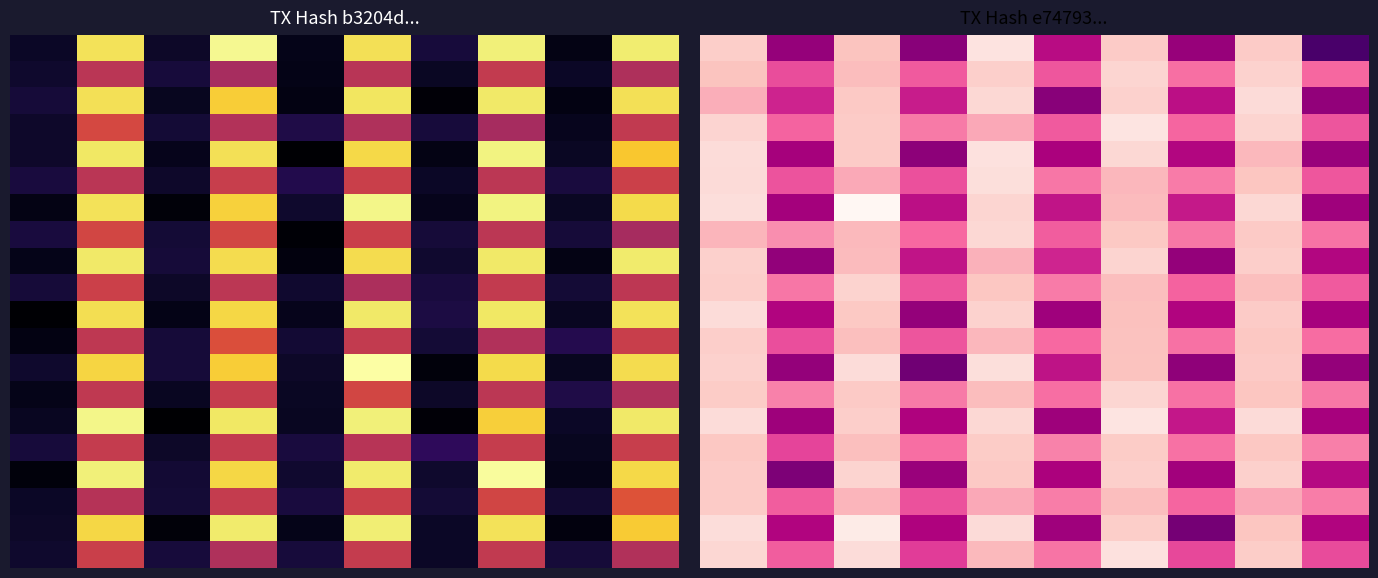

Which has a higher value, 0 or 6?

6